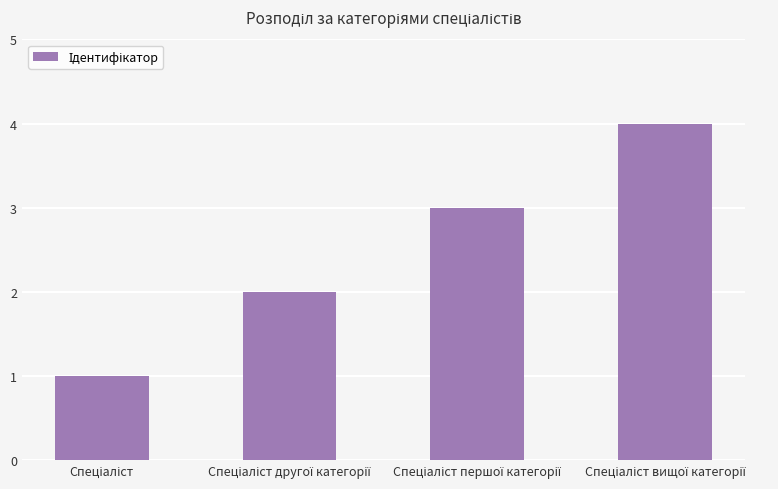

What is the difference between the second highest and second lowest values?

1